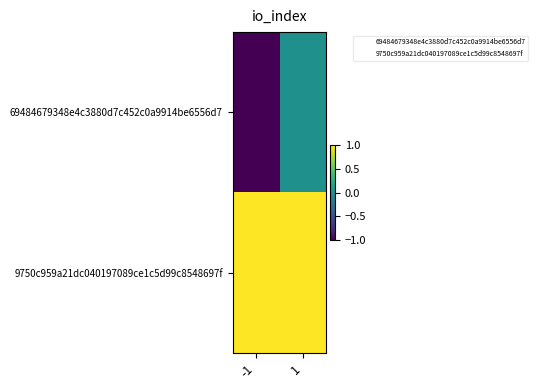

At which category is the sum across all series the highest?

1